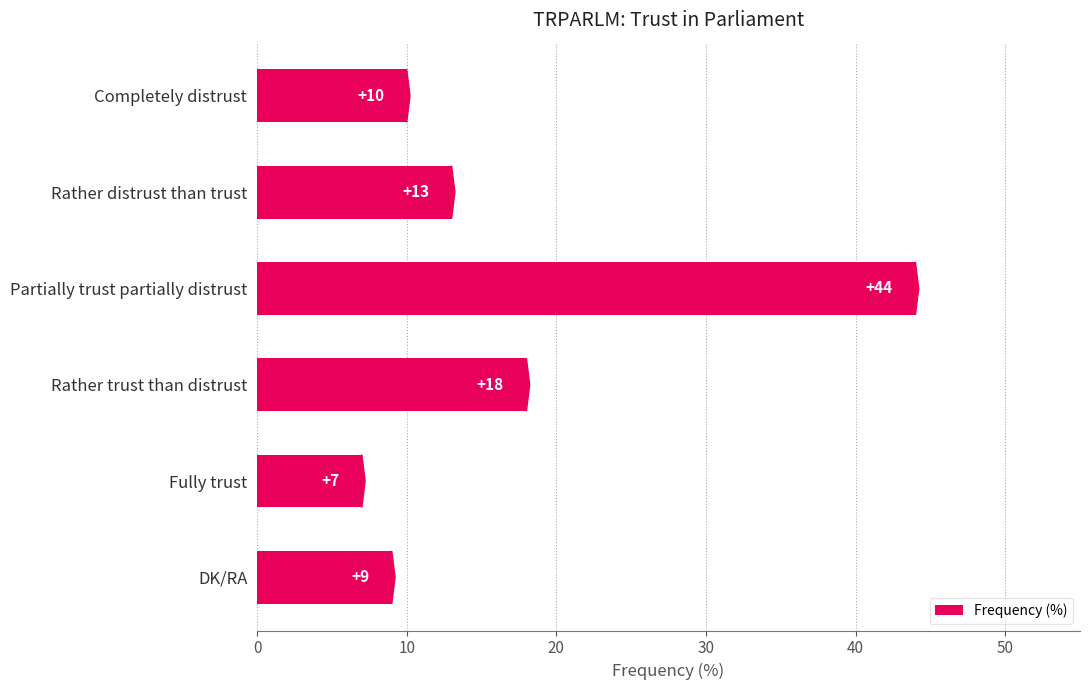

List the labels in order of value, smallest first.

Fully trust, DK/RA, Completely distrust, Rather distrust than trust, Rather trust than distrust, Partially trust partially distrust